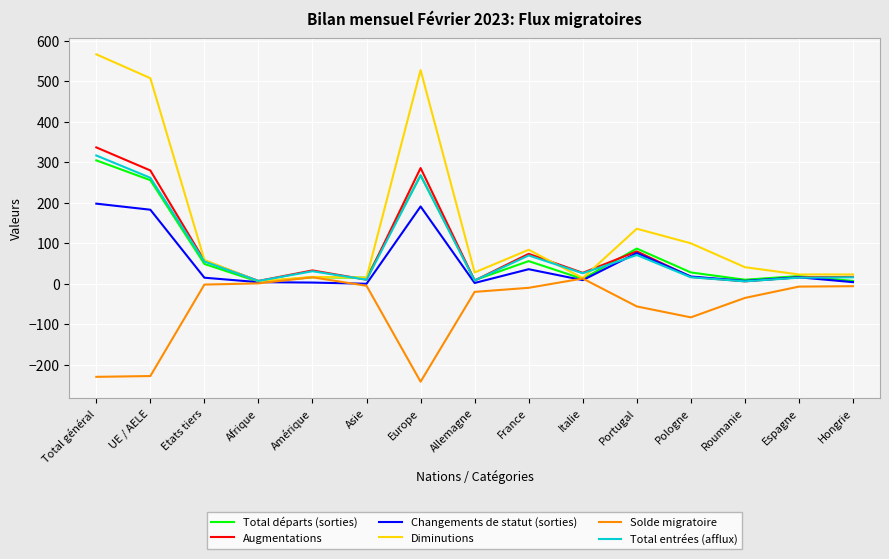

Where is Augmentations nearest to the value 171?

Portugal